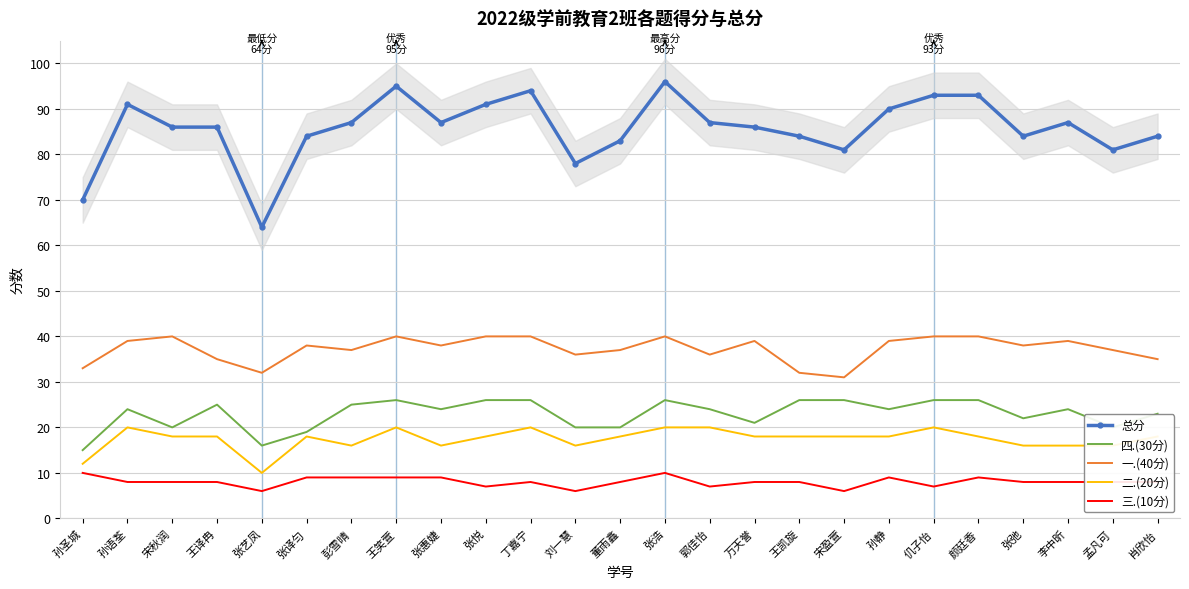

Is it true that 二.(20分) equals 18 at 张译匀?

True